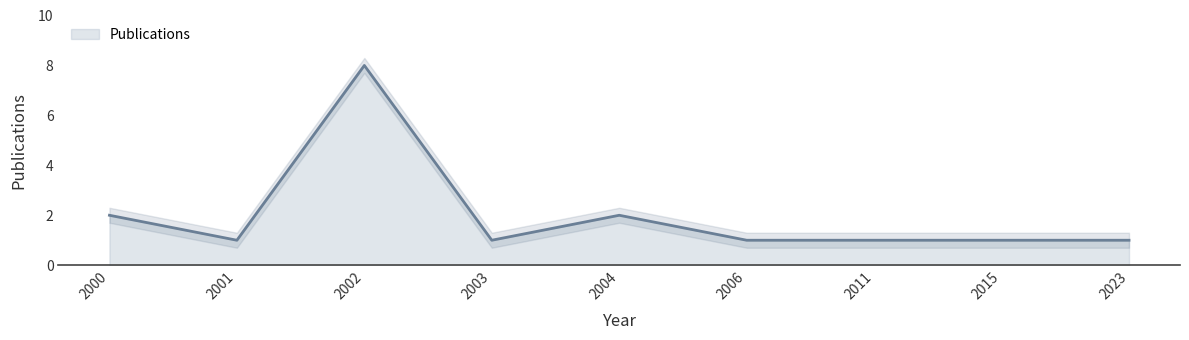

Which category has the lowest value across all series?

2001